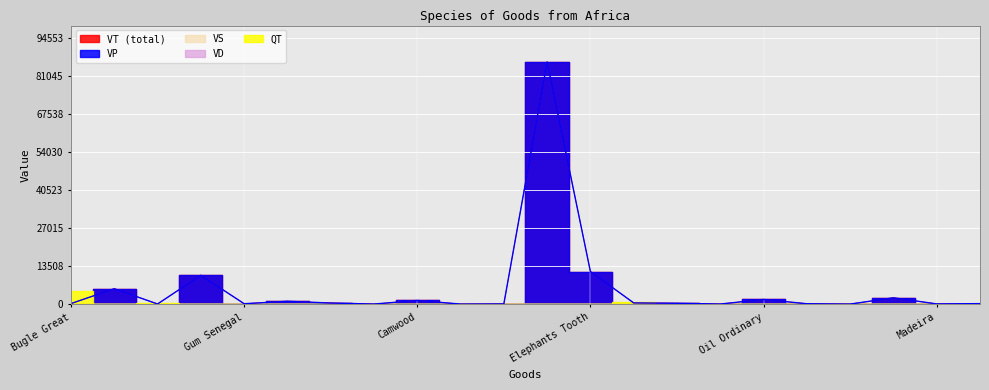

Reading left to right, extract all data points from this chart.

VT (total): 180	5460	45	10267	158	1003	382	19	1303	21	57	85957	11546	414	283	29	1660	133	13	2231	66	162
VP: 180	5450	30	10209	132	990	382	14	1282	7	57	85934	11540	414	278	18	1643	123	6	2225	65	162
VS: 15	8	15	47	17	7	16	1	16	13	0	17	6	13	2	1	17	10	1	2	1	17
VD: 0	2	0	11	9	6	2	4	5	1	0	6	0	0	3	10	9	0	6	4	8	11
QT: 4820	11	410	18	4	14	0	4	6	3	0	21	15	738	12	14	53	0	27	22	25	0